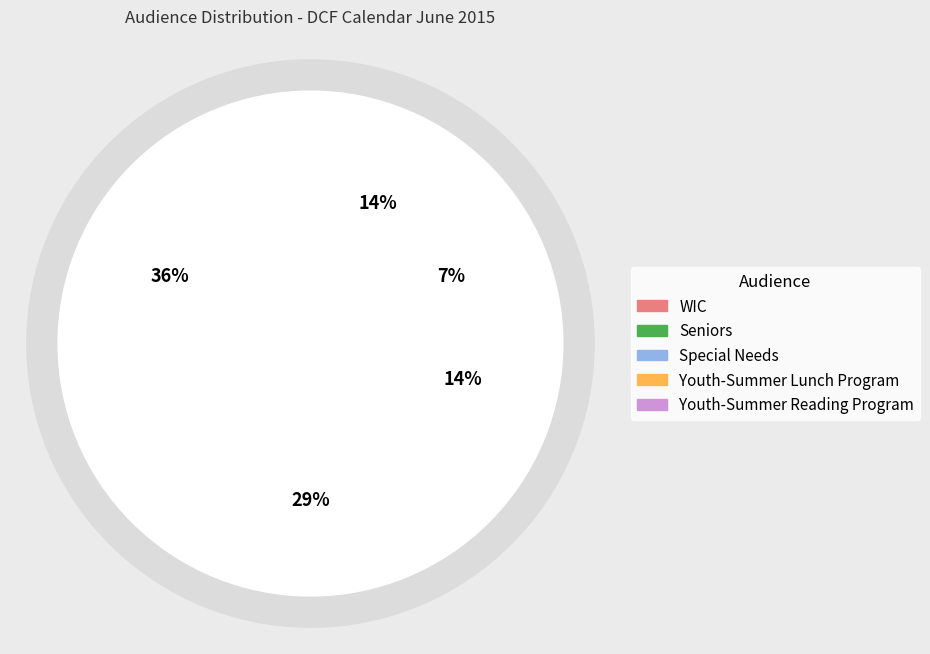

Does Youth-Summer Lunch Program represent more than half of the total?

No